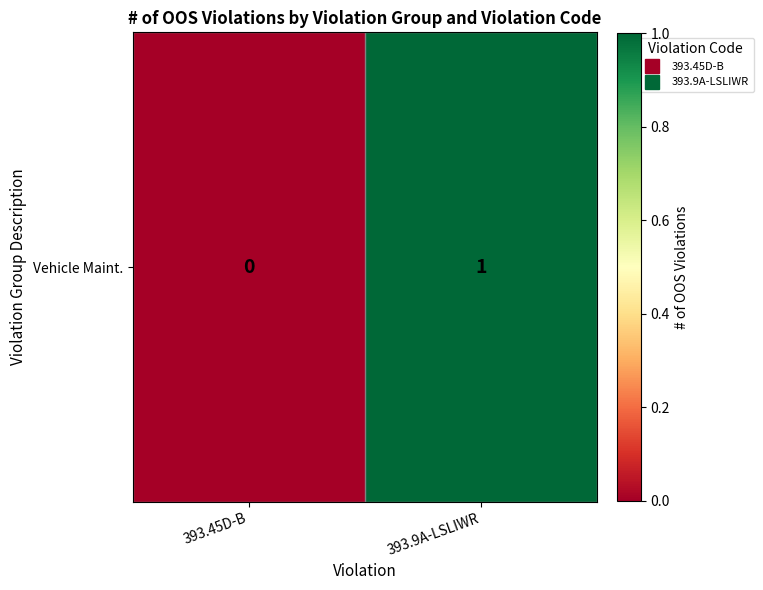

What is the approximate value at 393.9A-LSLIWR?

1